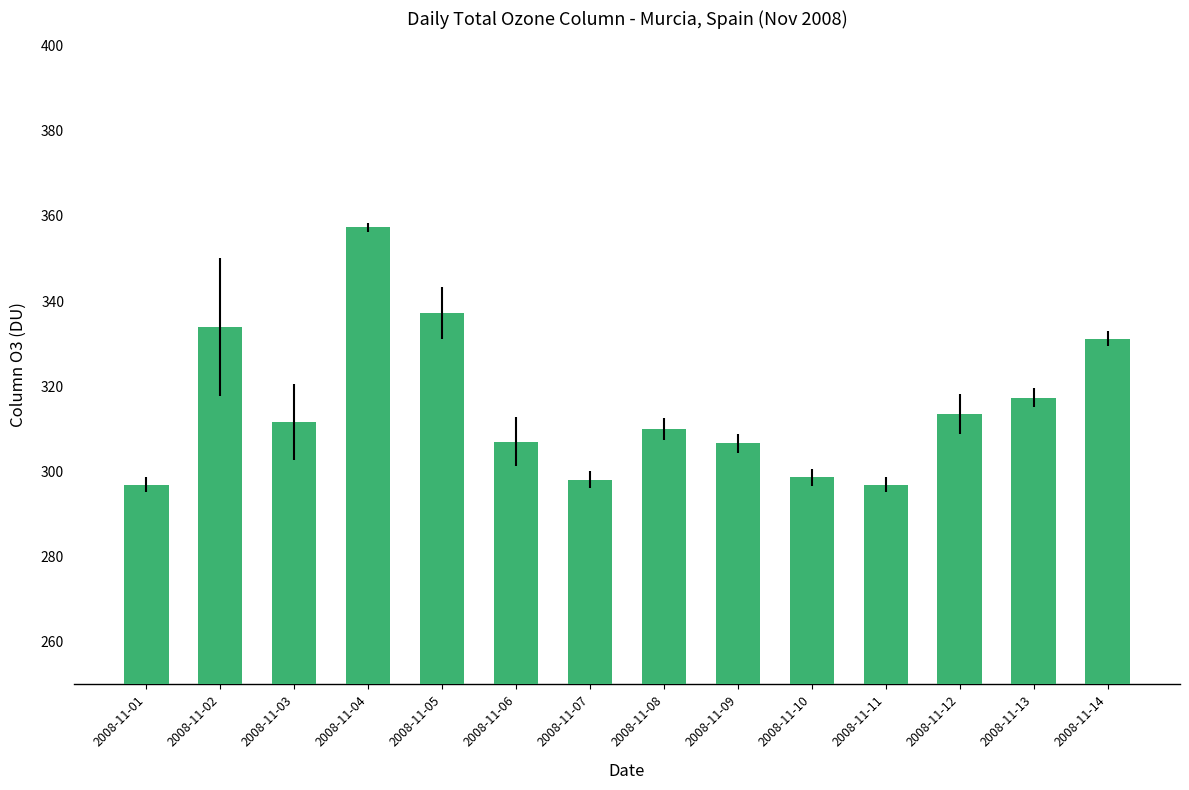

Does the chart contain stacked bars?

No